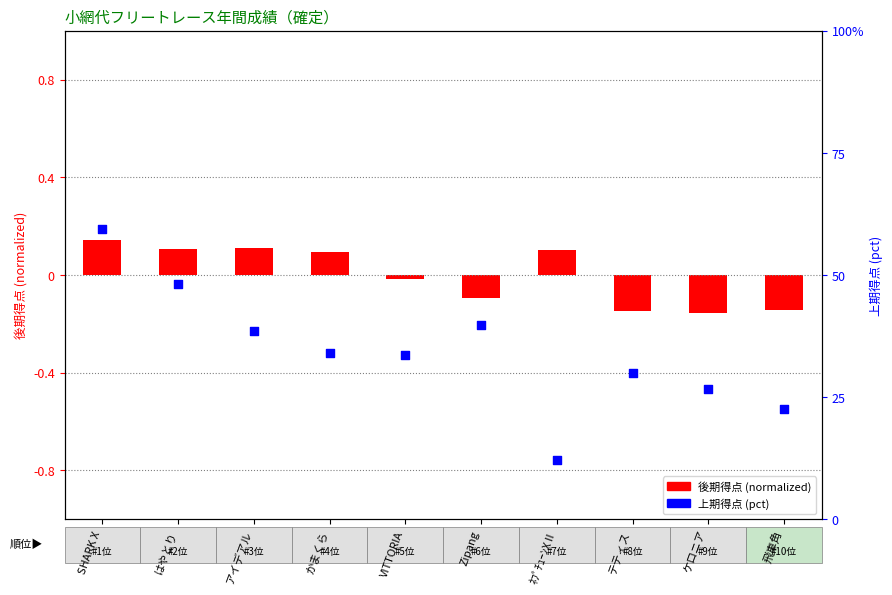

Which series reaches the minimum Y coordinate?

後期得点 (normalized)